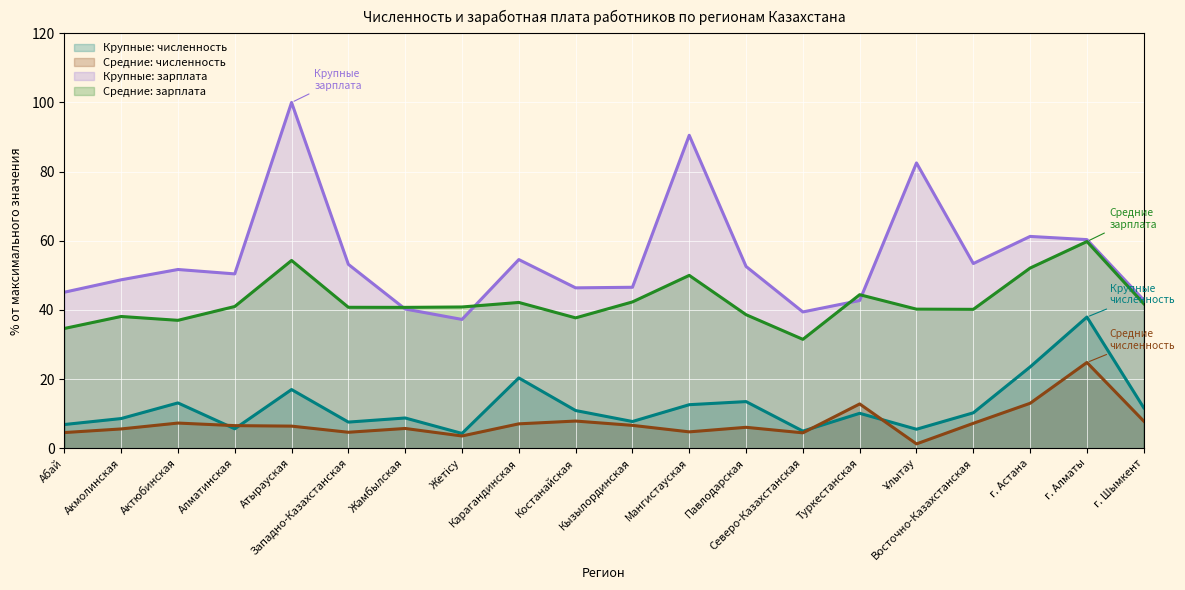

True or false: Средние: зарплата and Крупные: зарплата intersect in this chart.

True